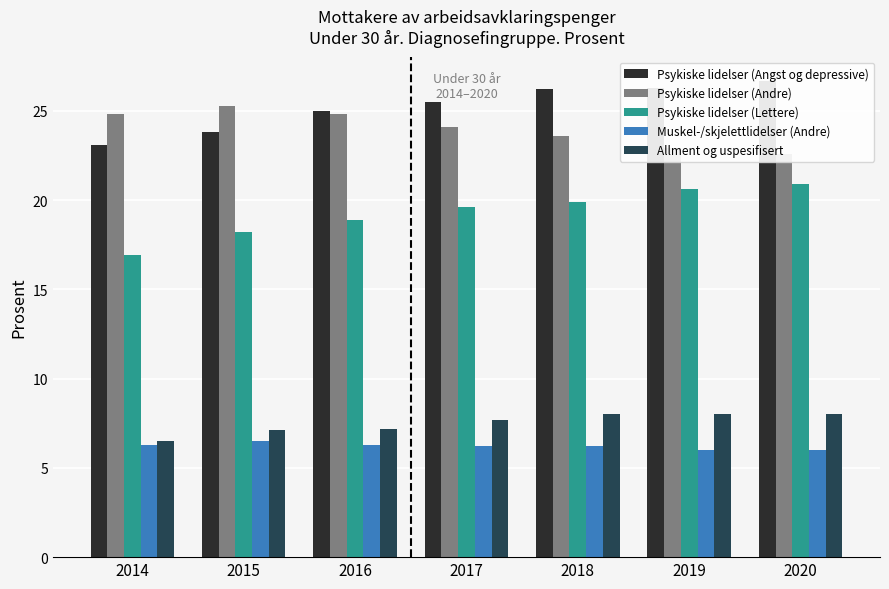

Rank the series by their maximum value, from lowest to highest.

Muskel-/skjelettlidelser (Andre), Allment og uspesifisert, Psykiske lidelser (Lettere), Psykiske lidelser (Andre), Psykiske lidelser (Angst og depressive)